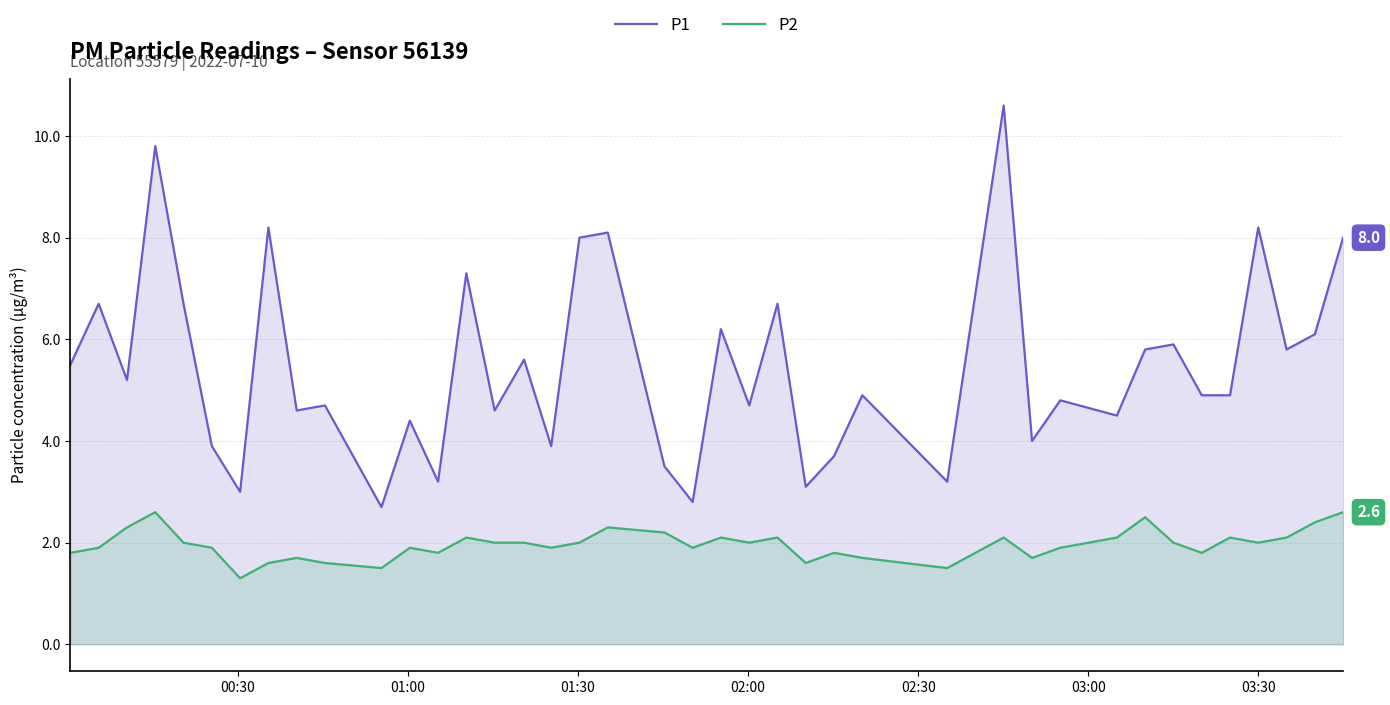

What is the minimum value for P1?

2.7